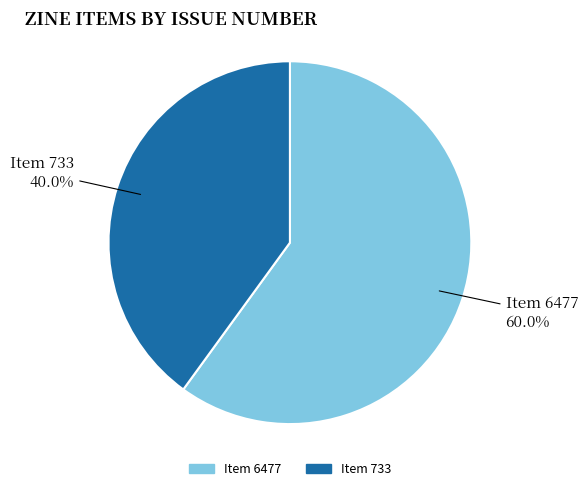

Which has a higher value, Item 733 or Item 6477?

Item 6477